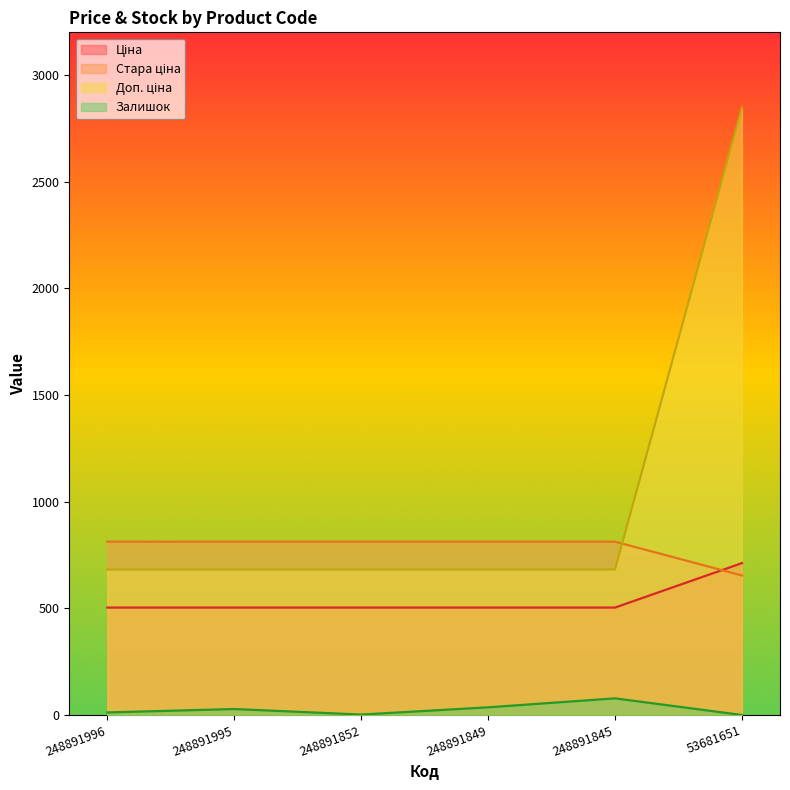

Rank the series by their average value, from highest to lowest.

Доп. ціна, Стара ціна, Ціна, Залишок